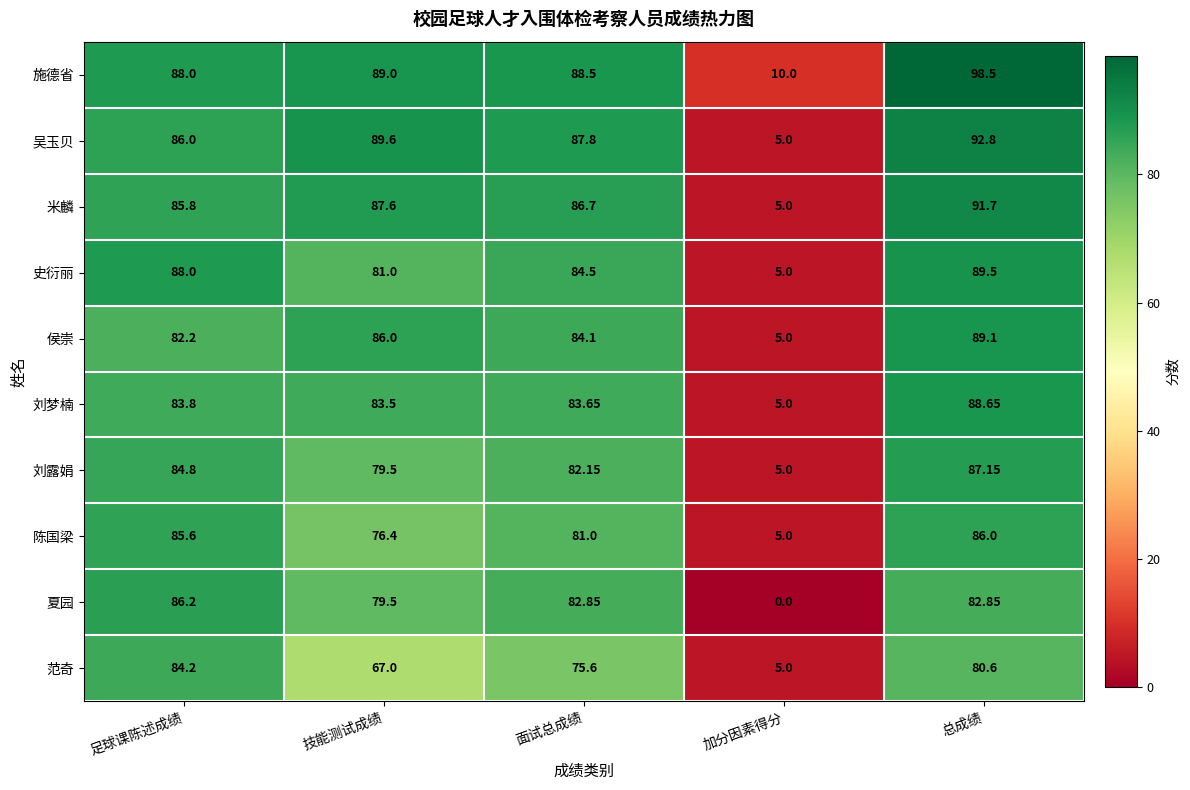

Which series has the largest range (max minus min)?

施德省